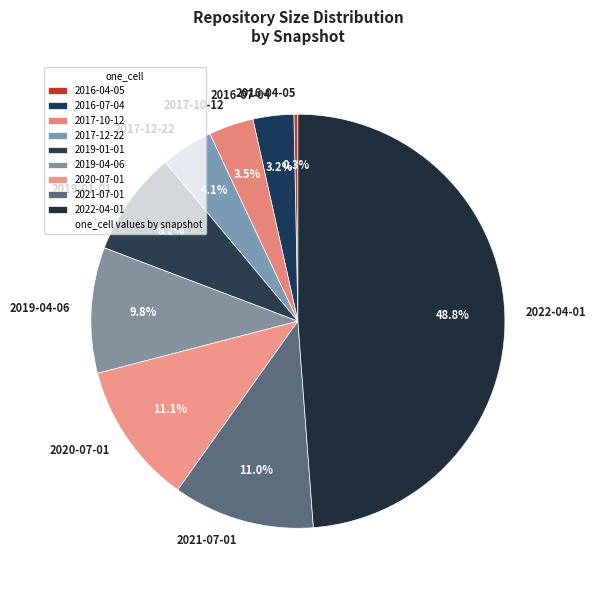

How many segments does this pie chart have?

9